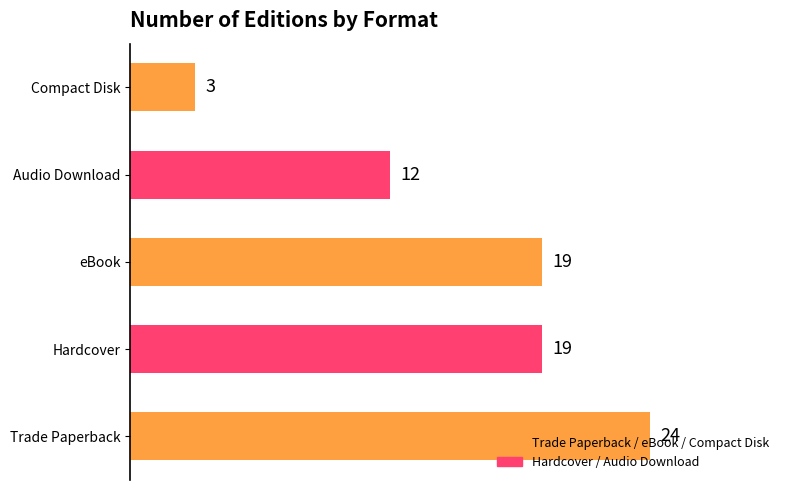

How many data points does each series have?

5